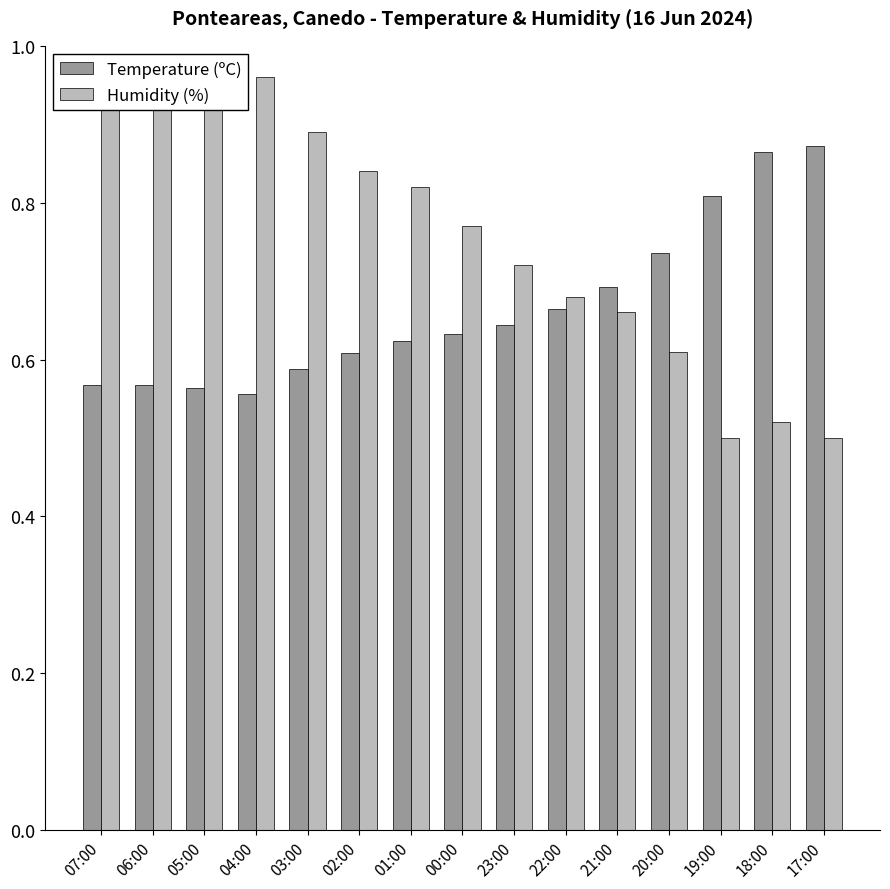

What is the total value across all series at 06:00?

1.5